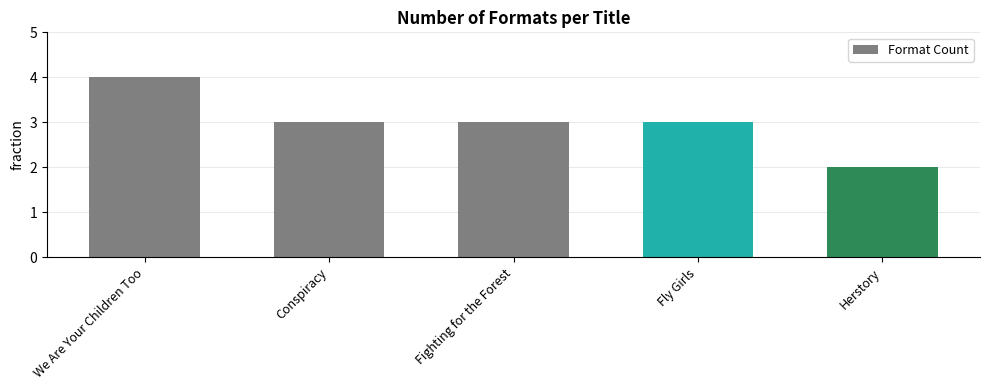

What is the change in value from We Are Your Children Too to Fighting for the Forest?

-1